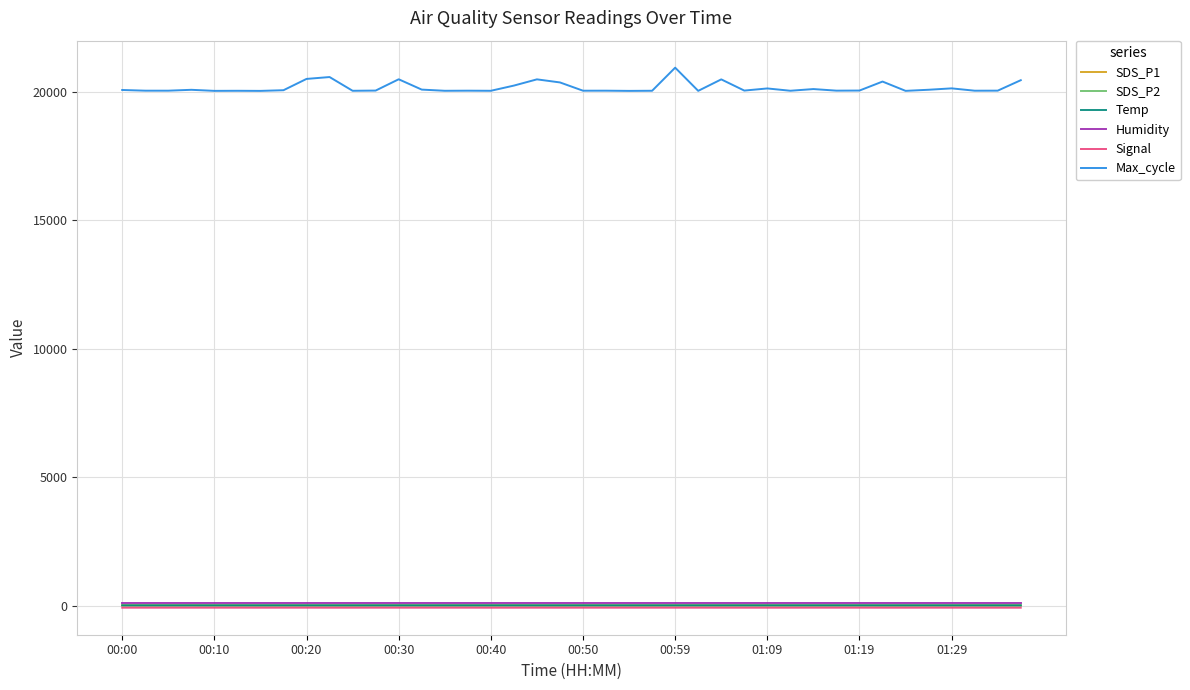

Which series has the widest spread of values?

Max_cycle